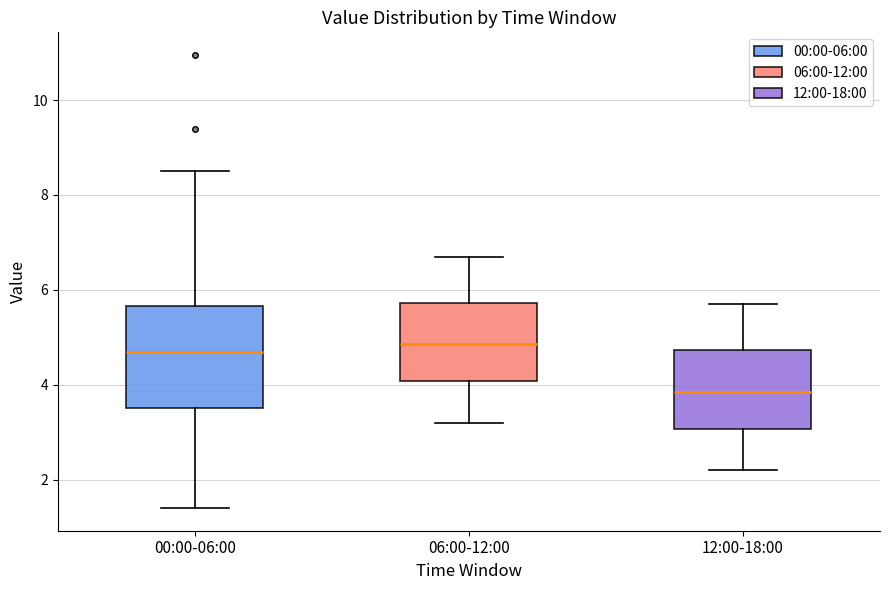

Comparing the boxes themselves (not the whiskers), which one is the tallest?

00:00-06:00